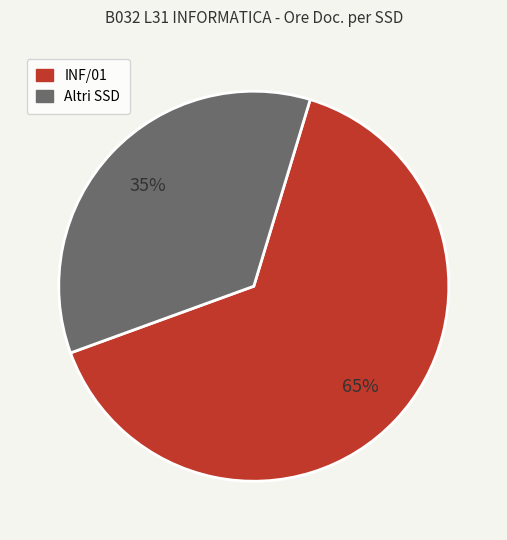

Is there a majority slice in this chart?

Yes